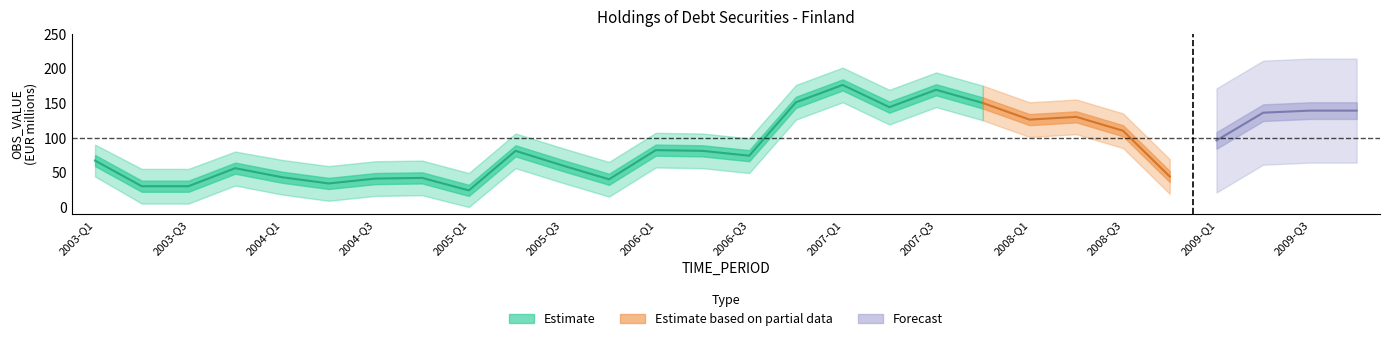

What position from the left is 2007-Q4?

20